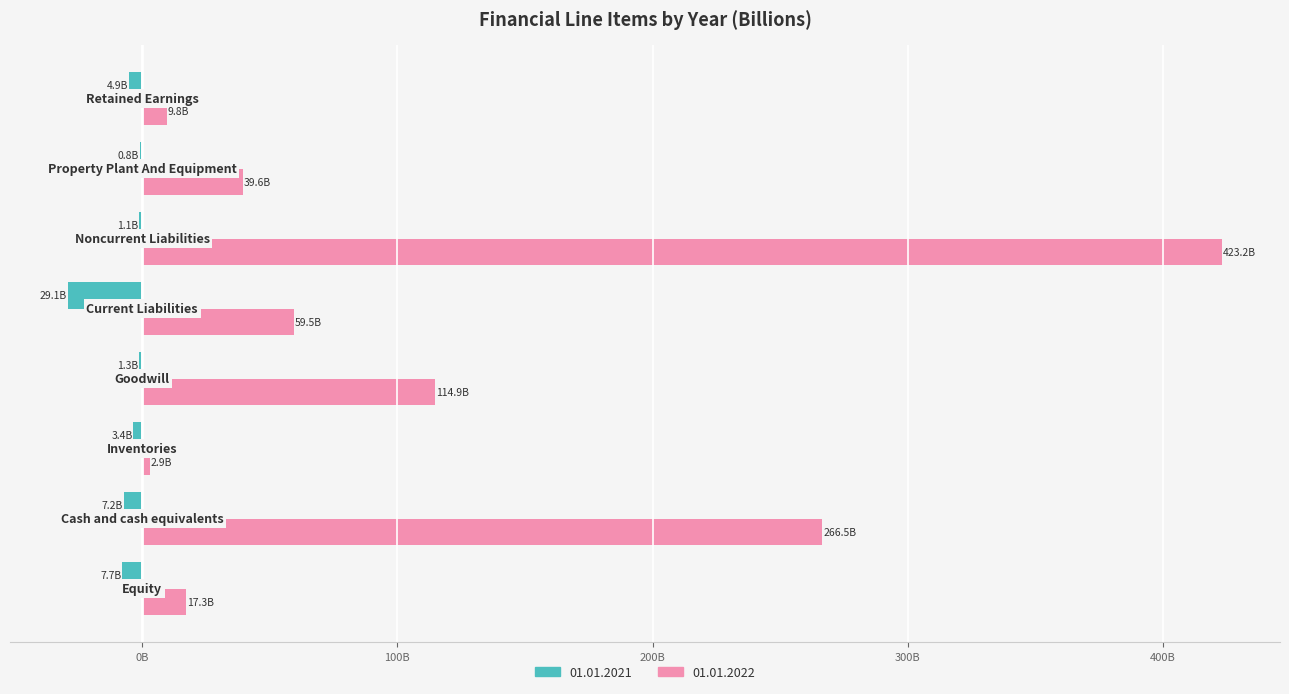

What is the label of the 7th bar from the left?

Property Plant And Equipment